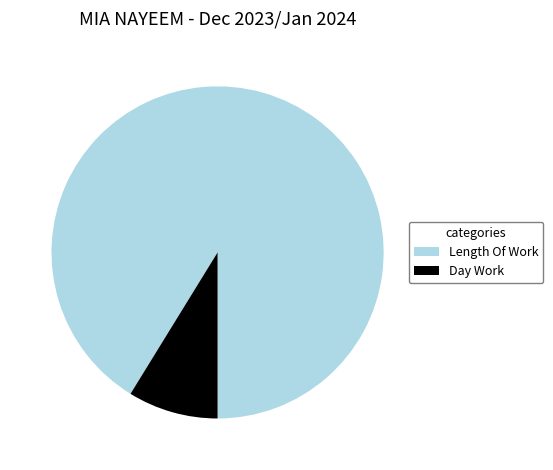

The Length Of Work slice represents 76% of the pie. True or false?

False